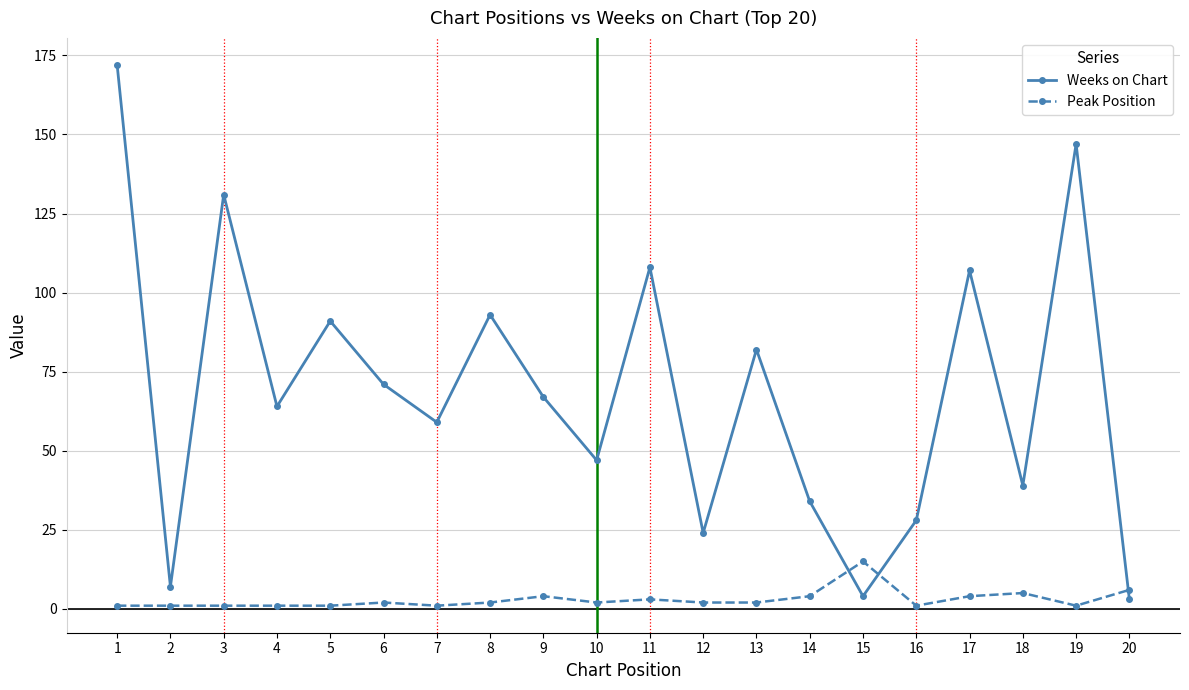

What is the total value across all series at 6?

73